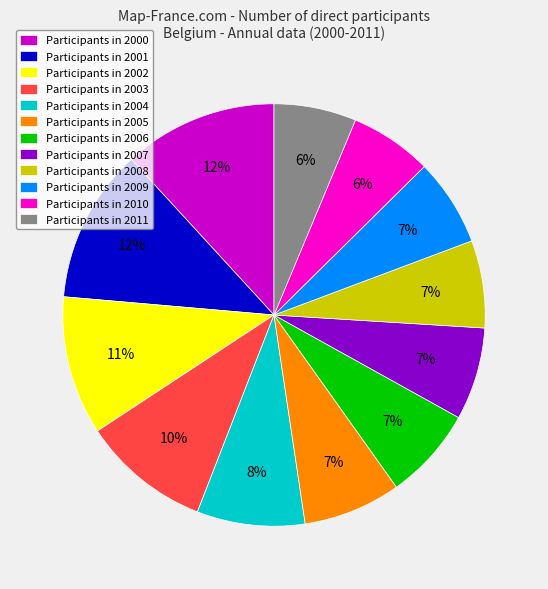

To the nearest percent, what portion does Participants in 2007 represent?

7%